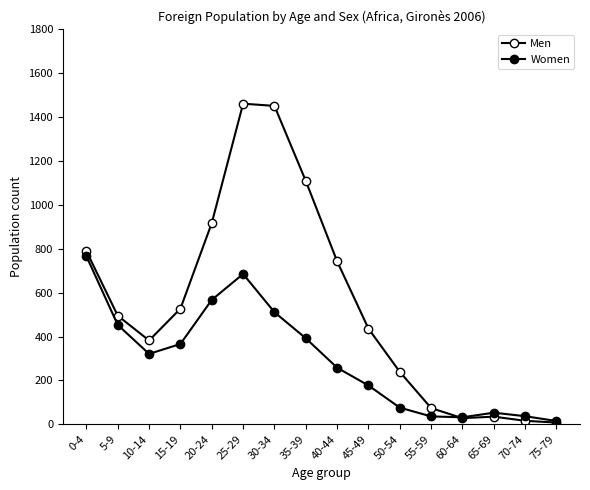

What is the label of the 11th point from the right?

25-29